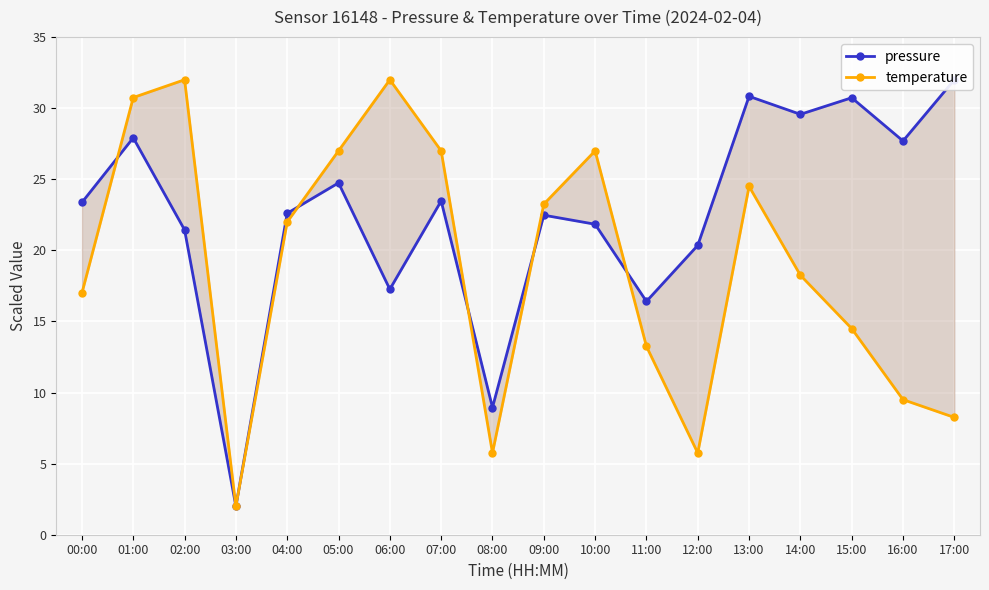

What is the total value across all series at 13:00?

55.3